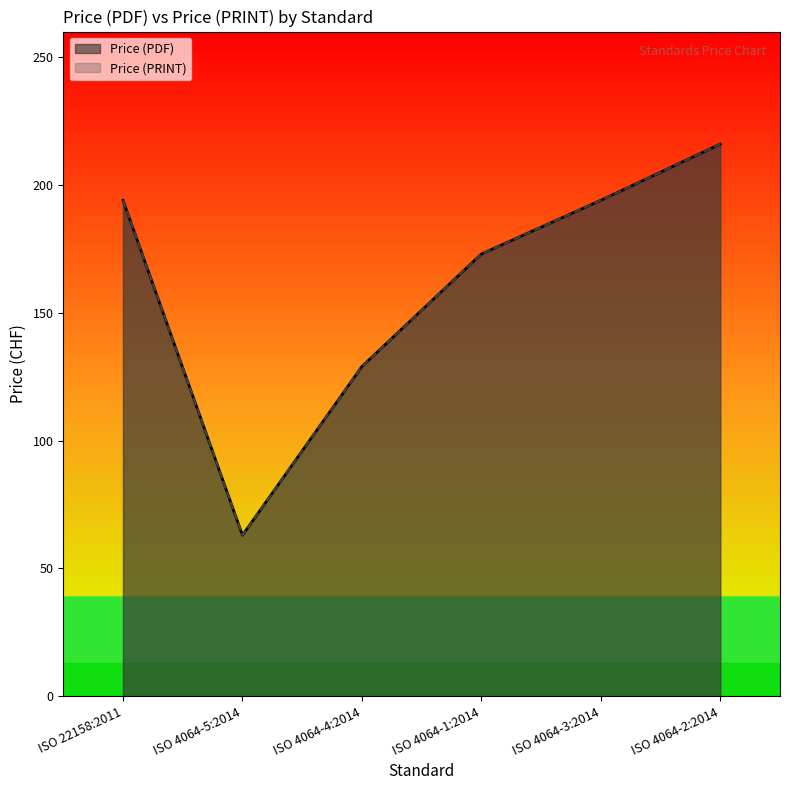

How many lines are shown in the chart?

2